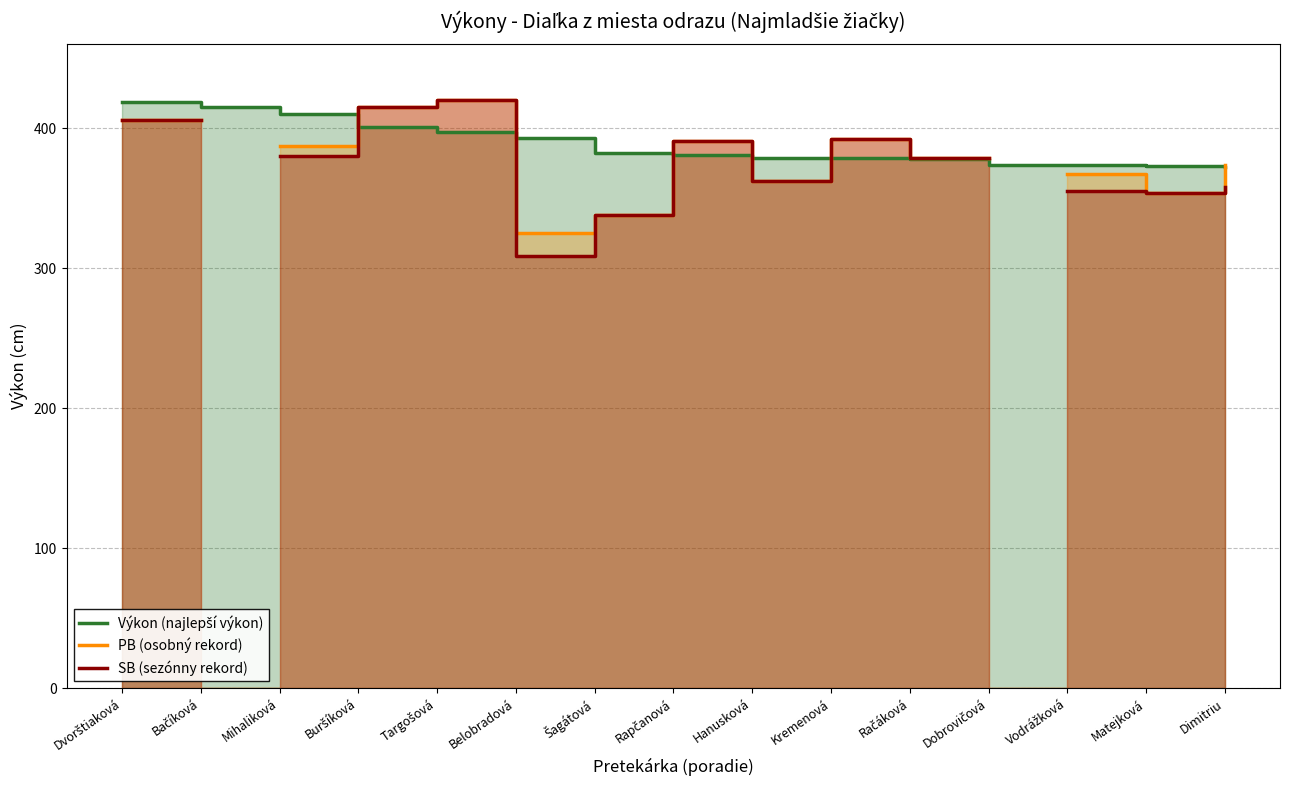

Read the Výkon (najlepší výkon) value at Mihaliková.

410.0